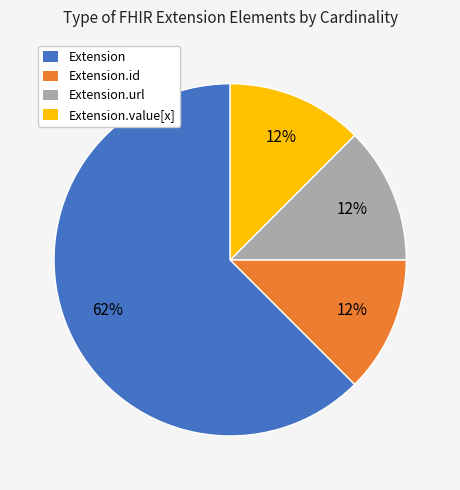

Is it true that Extension.id is 1% of the pie?

False